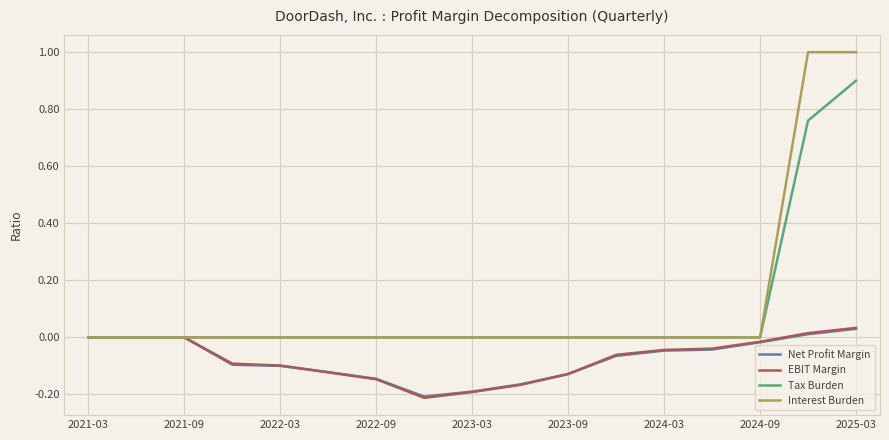

Which series has the largest range (max minus min)?

Interest Burden